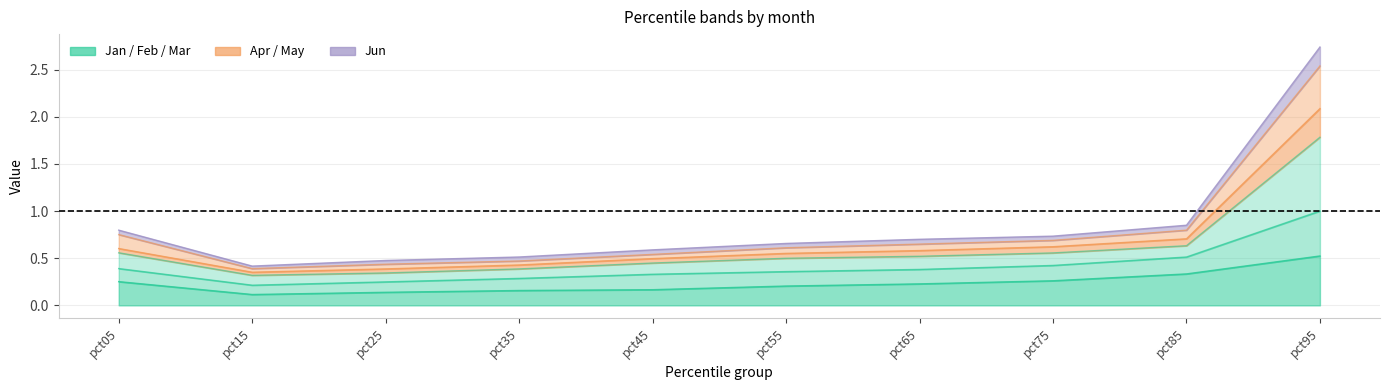

How many lines are shown in the chart?

5